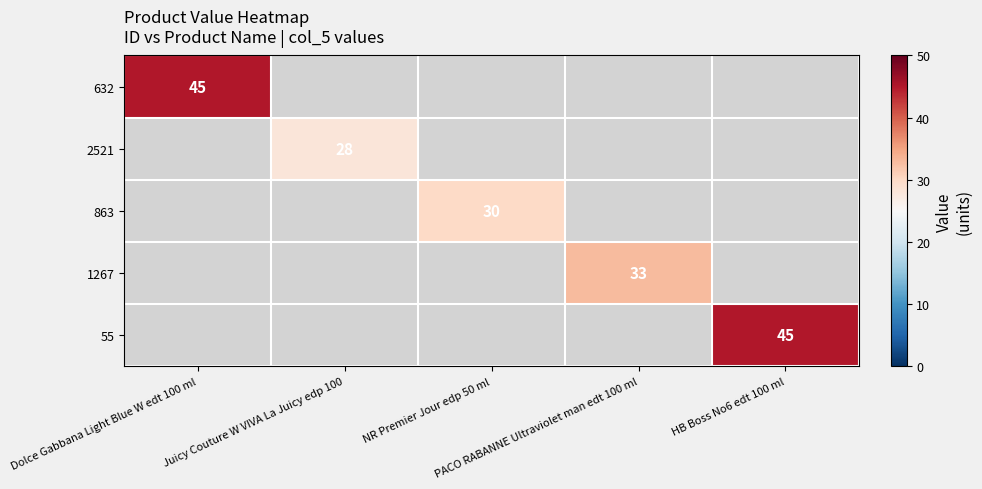

Is the value of 863 at NR Premier Jour edp 50 ml greater than the value of 1267 at Juicy Couture W VIVA La Juicy edp 100?

No